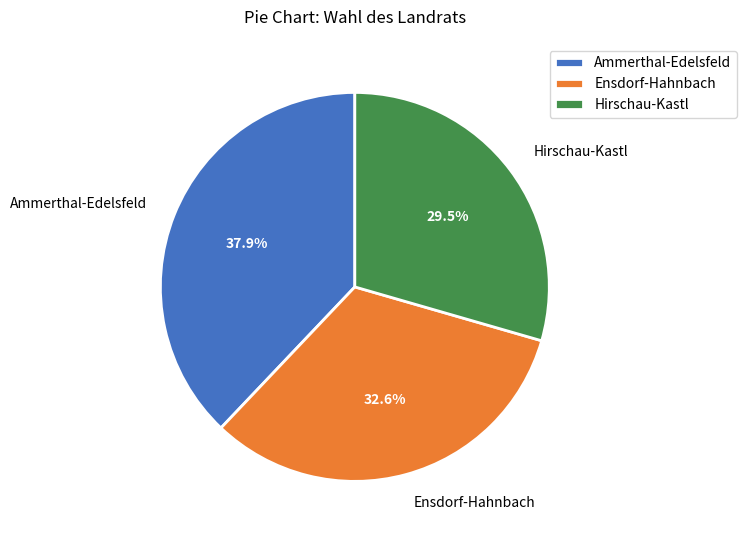

To the nearest percent, what is the difference between the largest and smallest slice percentages?

8%